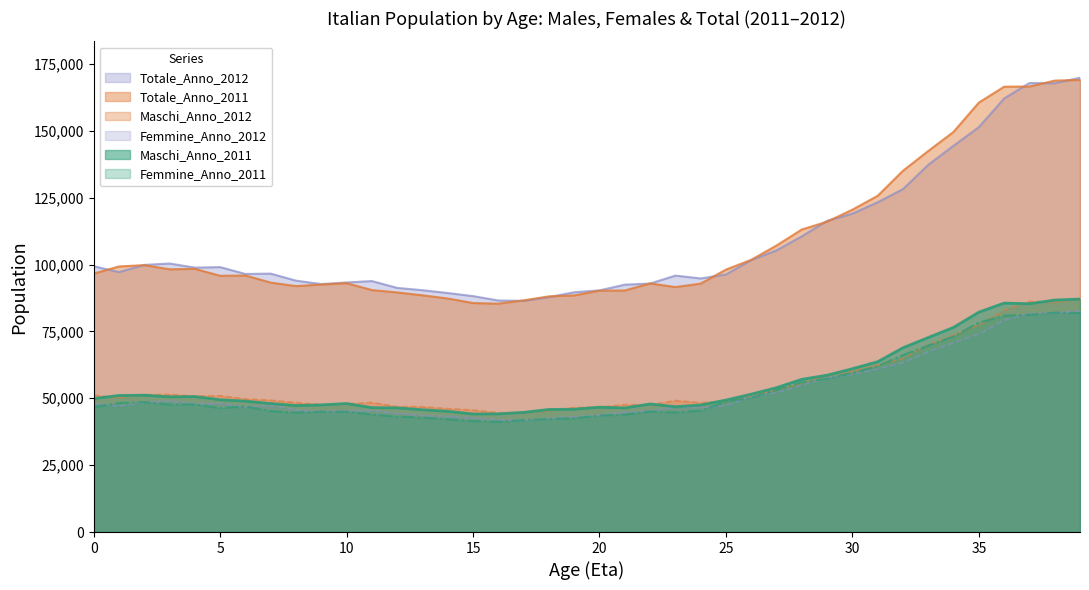

Between 30 and 32, which series saw the biggest shift?

Totale_Anno_2011